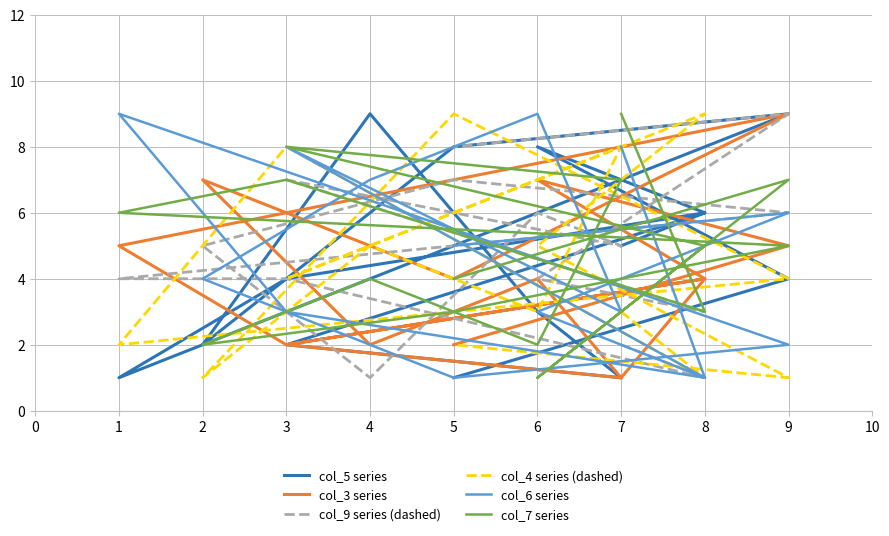

Does the chart display data point markers on the line(s)?

No